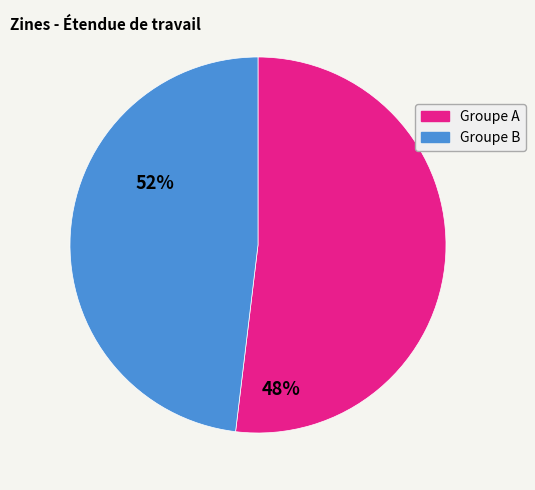

Is there any slice that represents more than half of the pie?

Yes